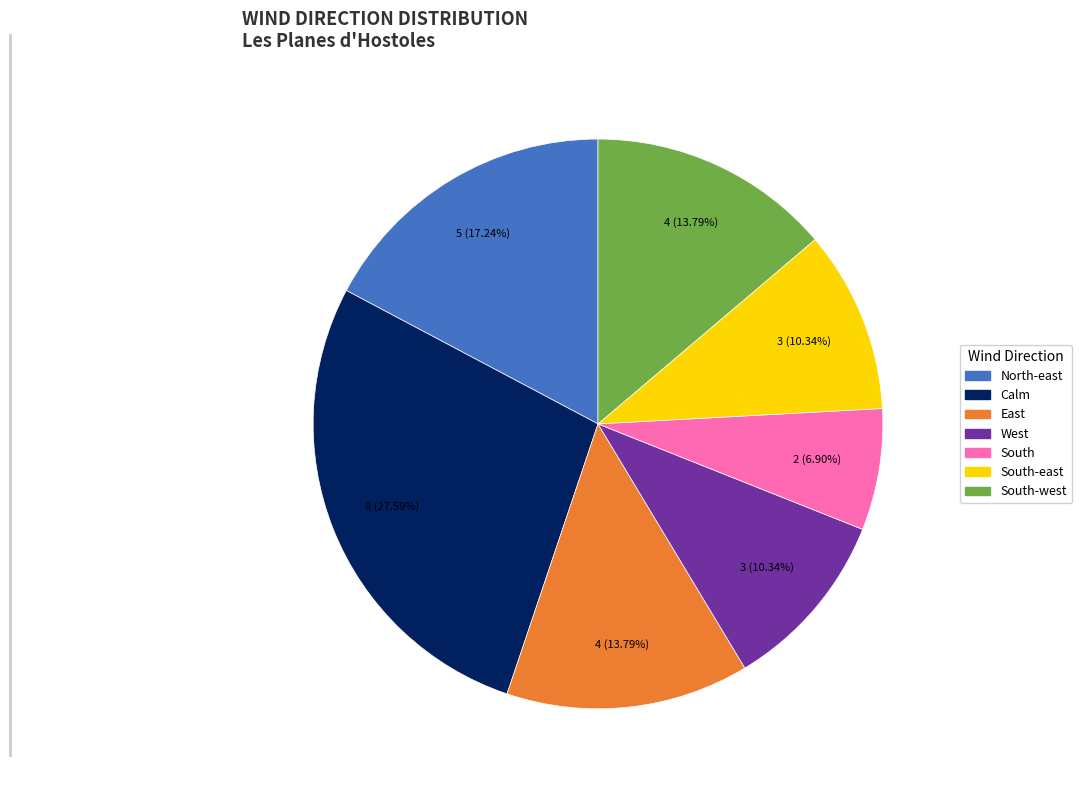

What is the largest slice in the pie chart?

Calm